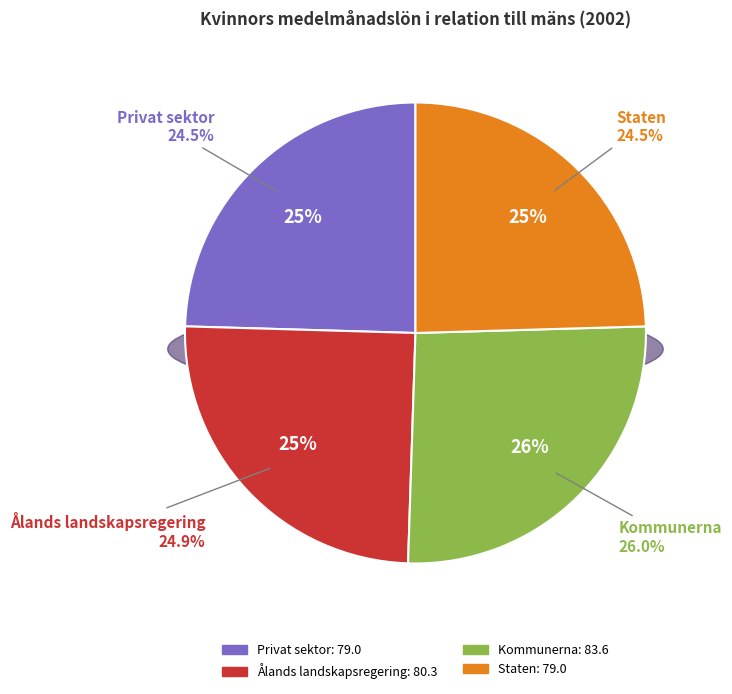

To the nearest percent, what is the combined percentage of Ålands landskapsregering and Kommunerna?

51%